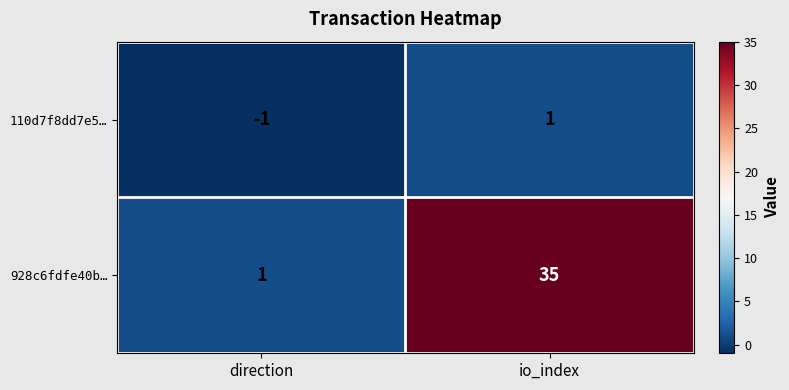

What is the spread (max minus min) of values at direction?

2